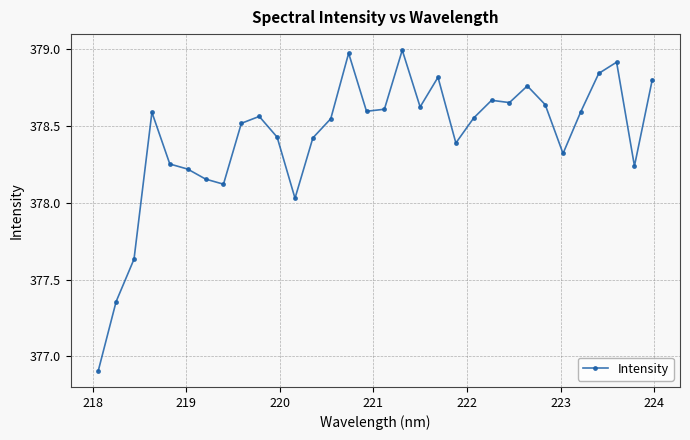

What is the minimum value shown in the chart?

376.9